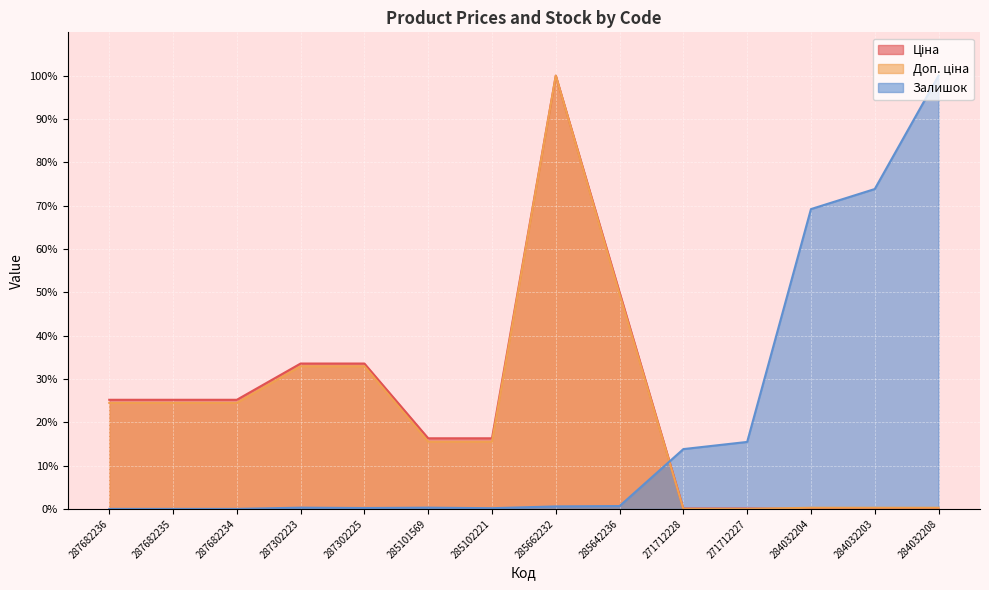

What is the difference between the Залишок values at 285101569 and 287682236?

0.3